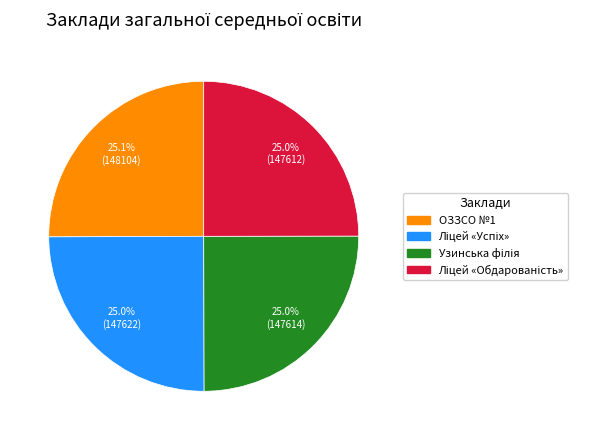

Is there a majority slice in this chart?

No